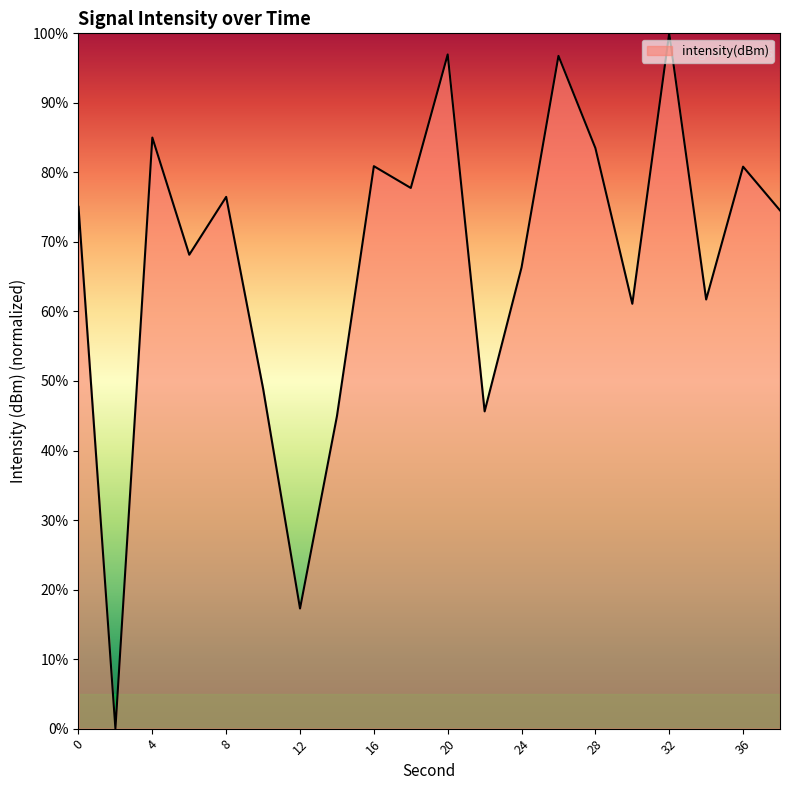

What is the difference between the second highest and minimum values?

97.0